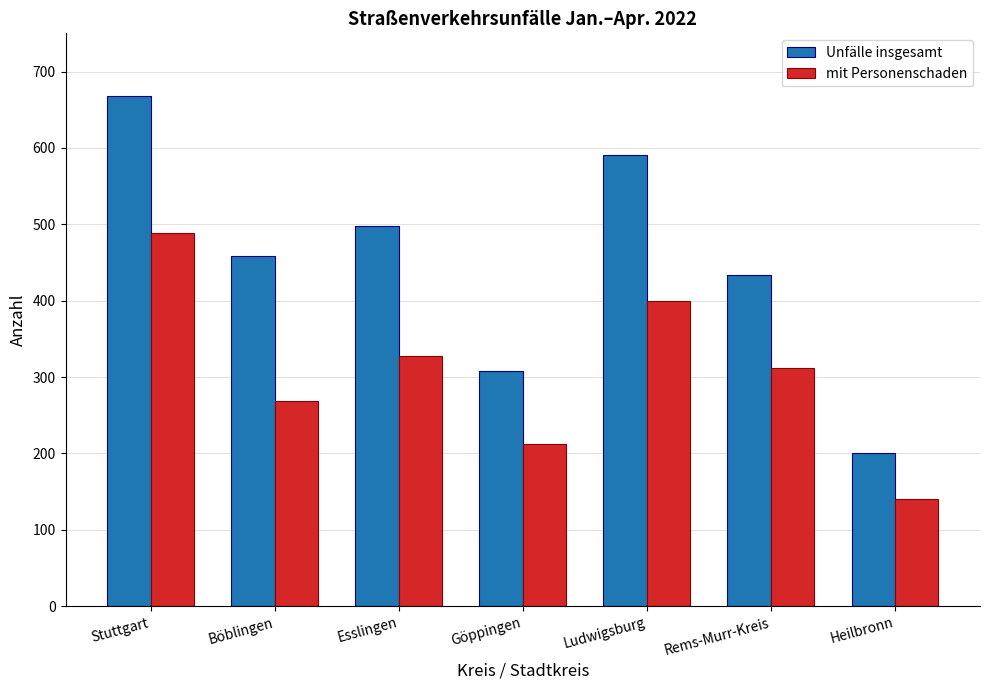

What is the value of the Unfälle insgesamt bar at the 3rd from the left?

498